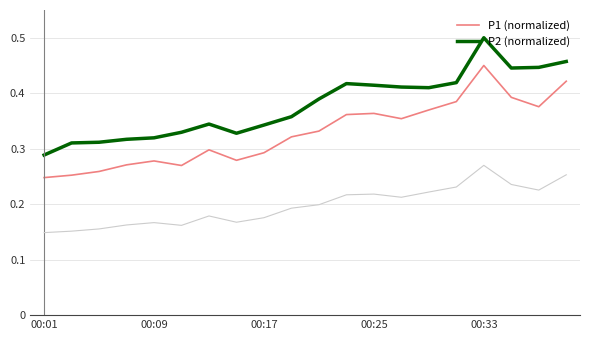

List the series in order of their peak value, highest first.

P2 (normalized), P1 (normalized)